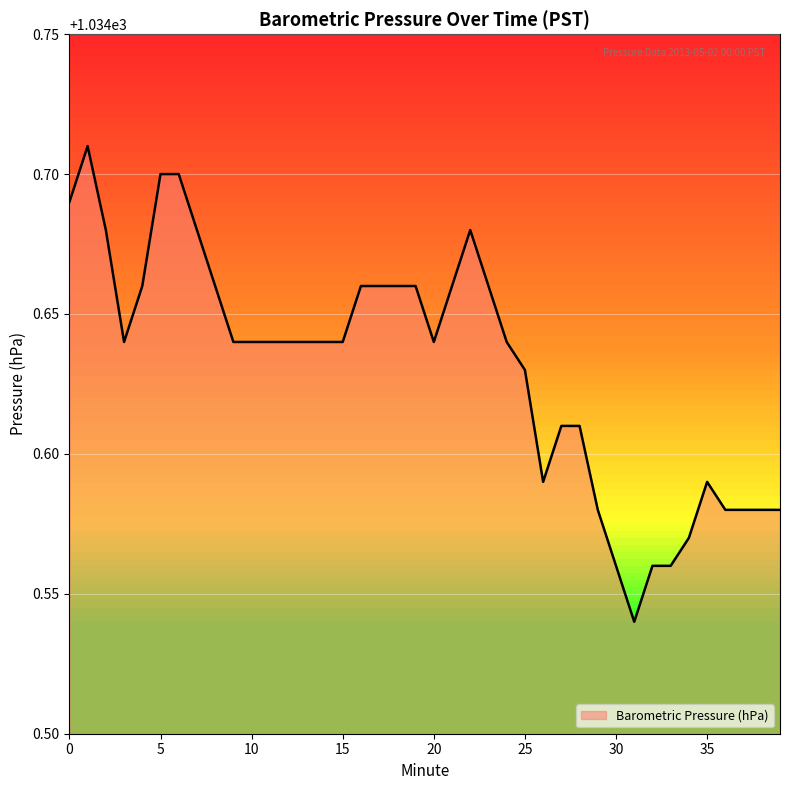

How many lines are shown in the chart?

1